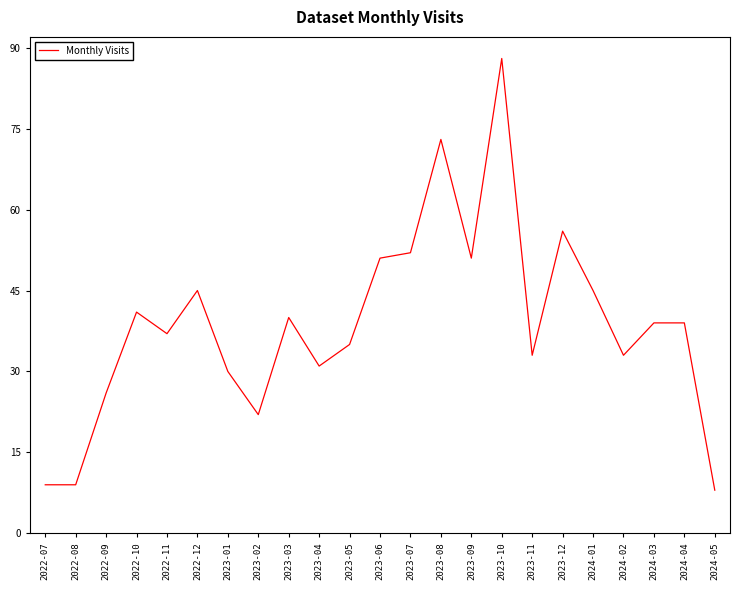

What position from the right is 2023-11?

7